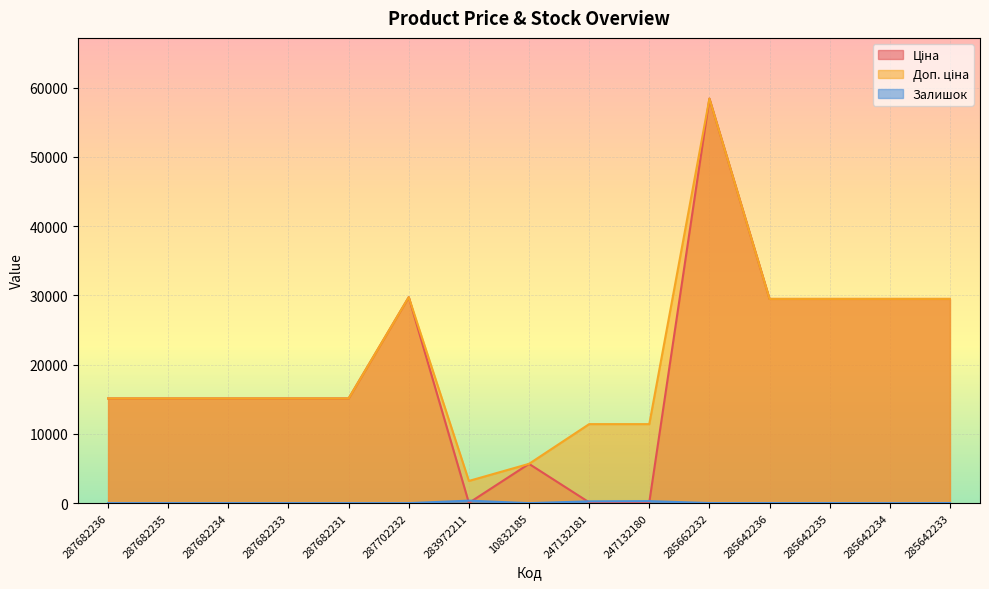

Between 287682231 and 283972211, which series saw the biggest shift?

Ціна